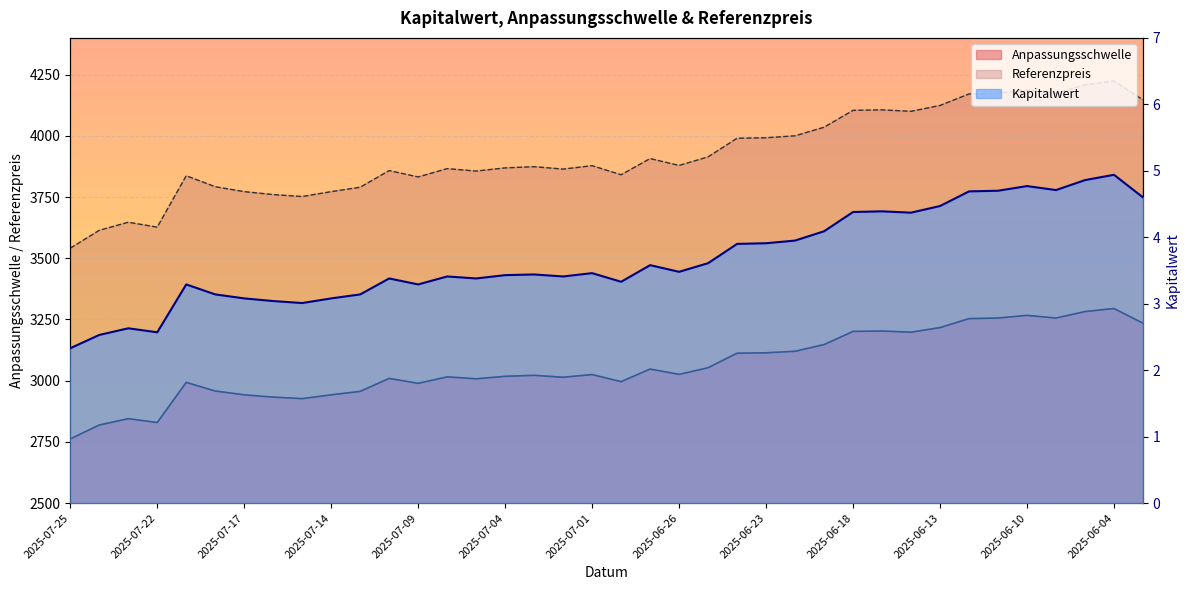

Which series changed the most between 2025-06-25 and 2025-06-13?

Referenzpreis